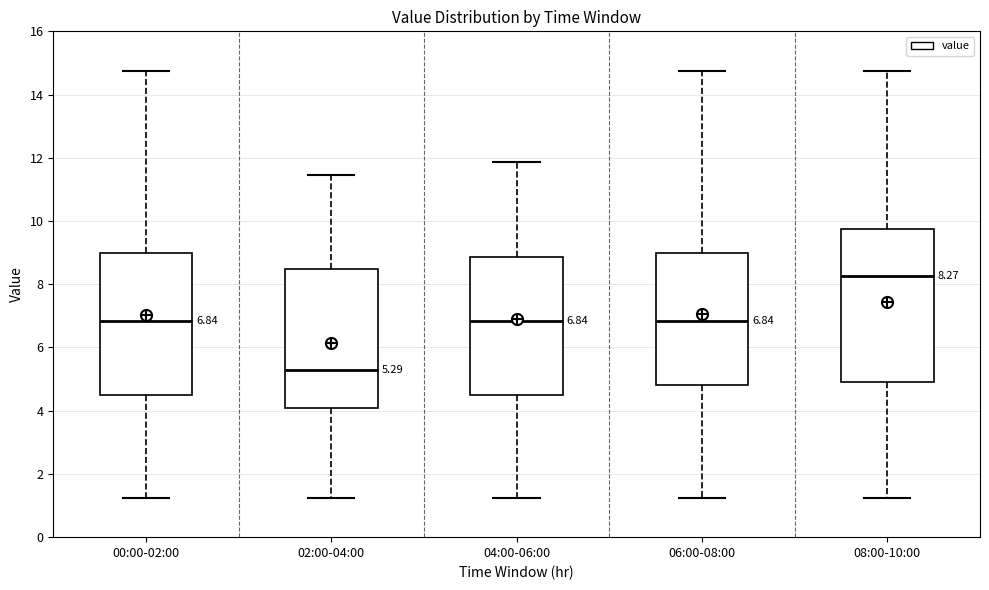

Comparing the boxes themselves (not the whiskers), which one is the tallest?

08:00-10:00